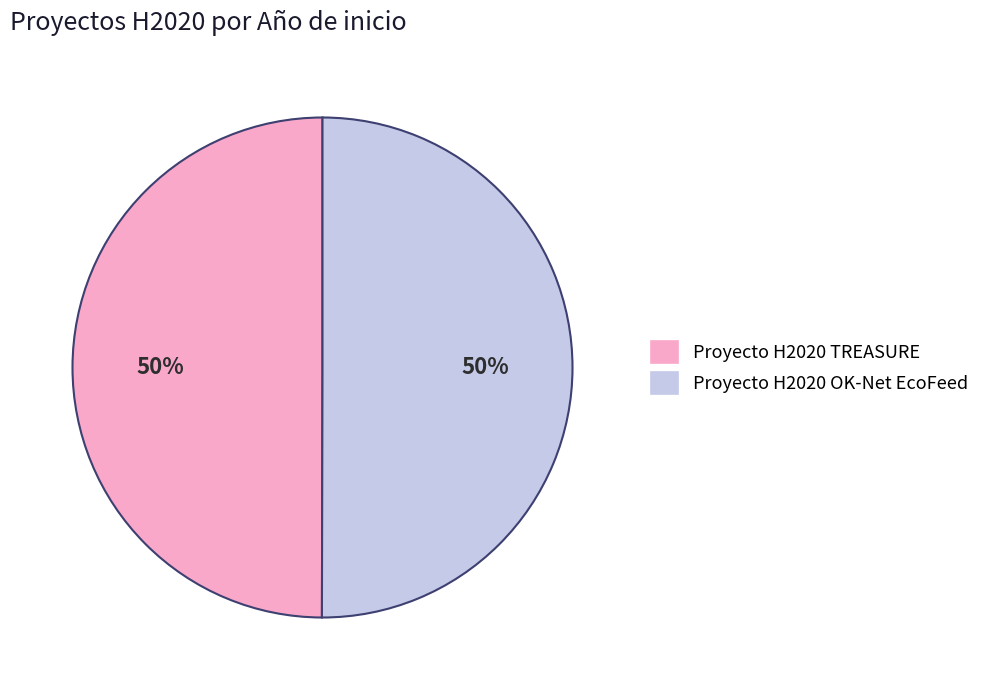

To the nearest percent, what percentage of the pie is Proyecto H2020 TREASURE?

50%